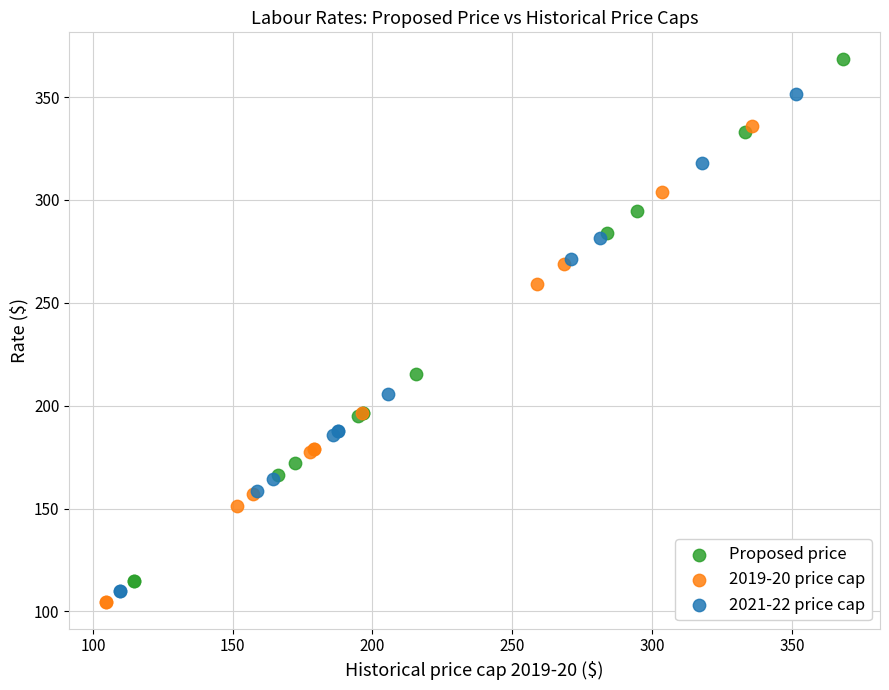

Which series contains the lowest Y value?

2019-20 price cap